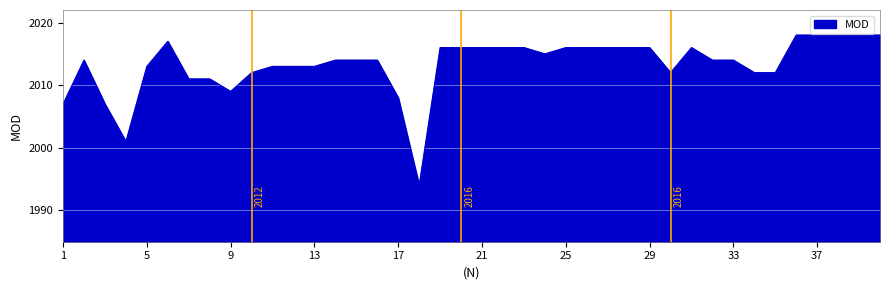

What is the smallest value displayed?

1994